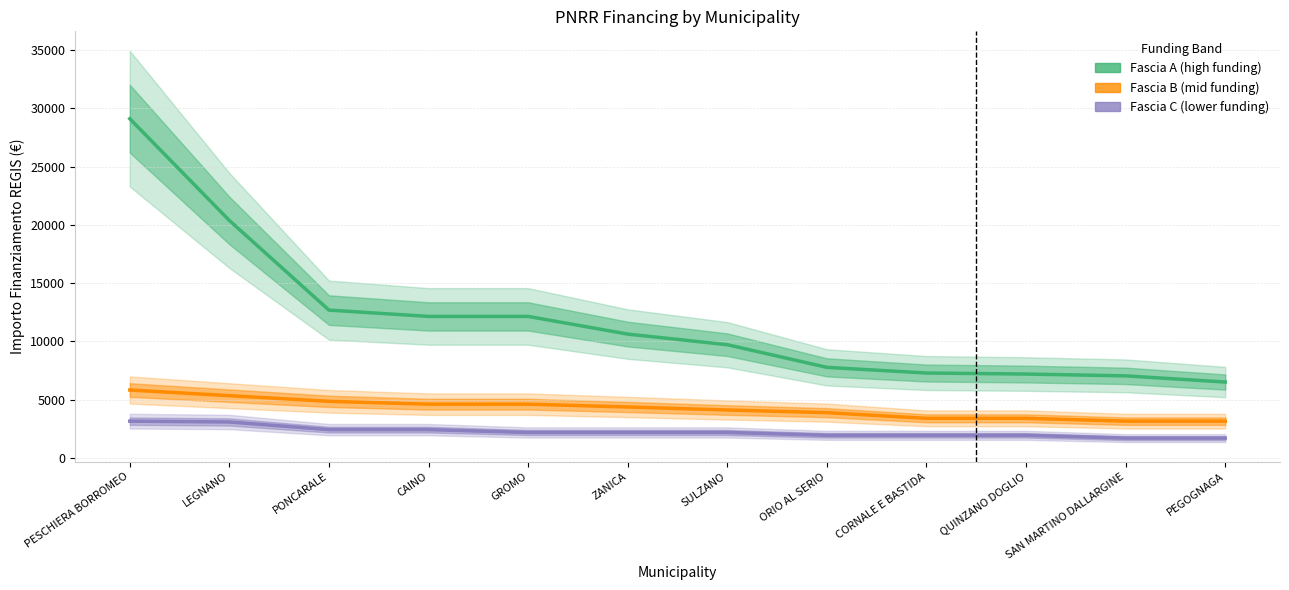

What position from the left is ORIO AL SERIO?

8